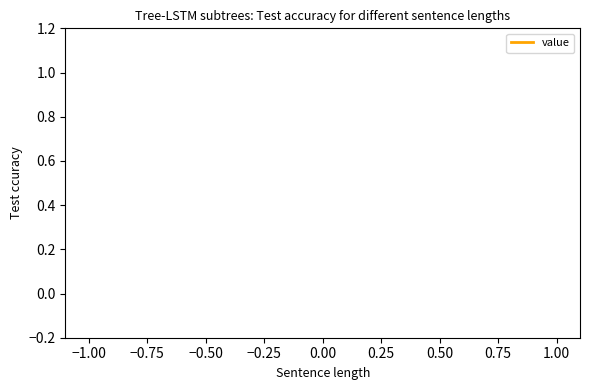

Is this an area chart (filled region under the line)?

No